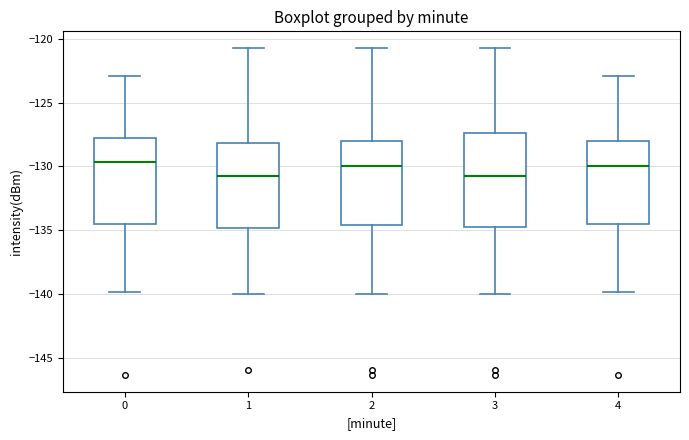

Reading left to right, transcribe this box plot: for each box, give where its median line is, the range the box spans, and where its two whiskers end, as read against the y-axis. The values are not printed on the chart, so give them approximately, as read against the axis.

0: median -129.5, box -134.5 to -127.5, whiskers -140.0 to -123.0
1: median -131.0, box -135.0 to -128.0, whiskers -140.0 to -120.5
2: median -130.0, box -134.5 to -128.0, whiskers -140.0 to -120.5
3: median -131.0, box -134.5 to -127.5, whiskers -140.0 to -120.5
4: median -130.0, box -134.5 to -128.0, whiskers -140.0 to -123.0